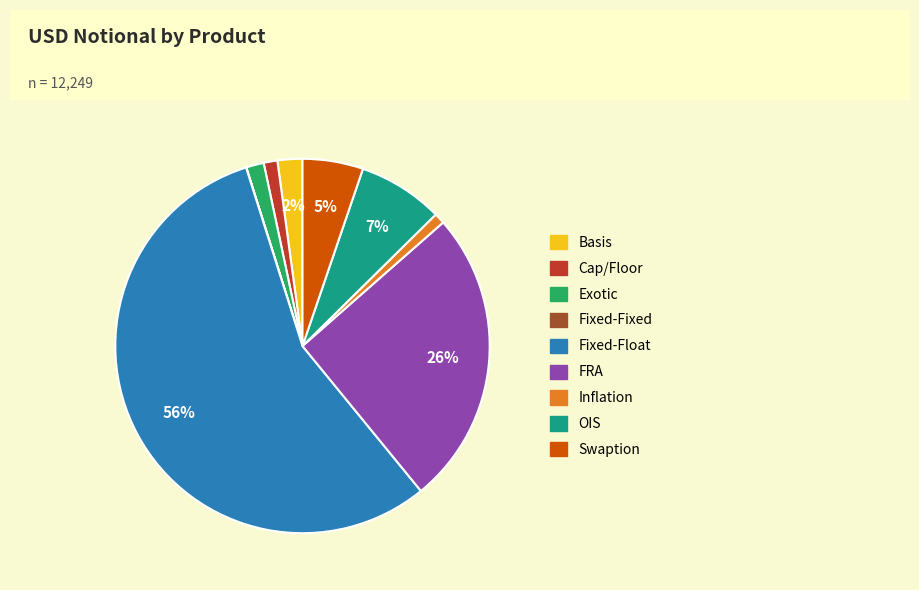

Which category accounts for the majority?

Fixed-Float